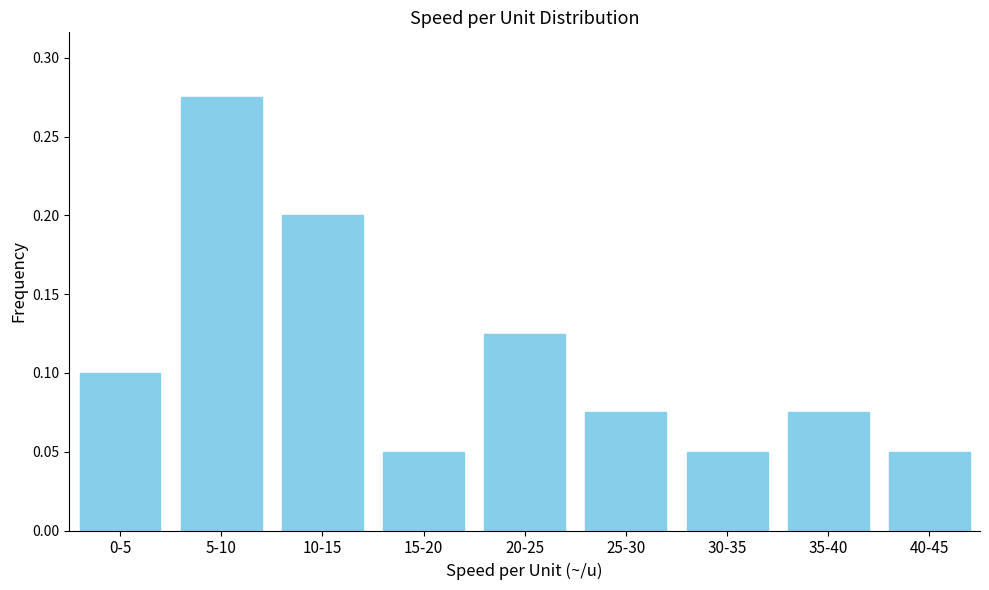

How many values are between 0 and 1?

9